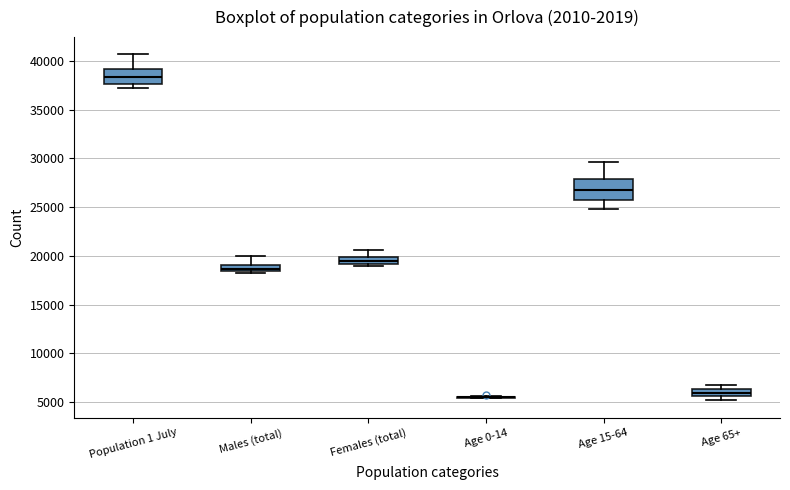

Comparing the boxes themselves (not the whiskers), which one is the tallest?

Age 15-64